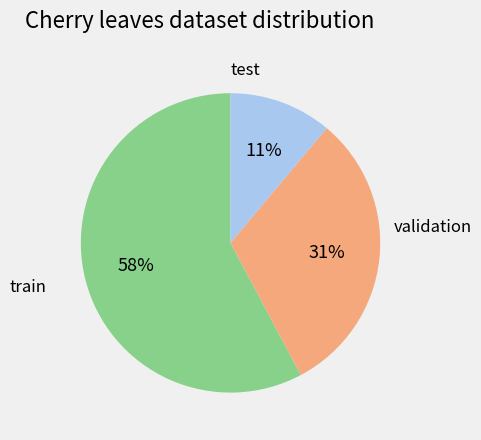

To the nearest percent, what is the difference between the largest and smallest slice percentages?

47%